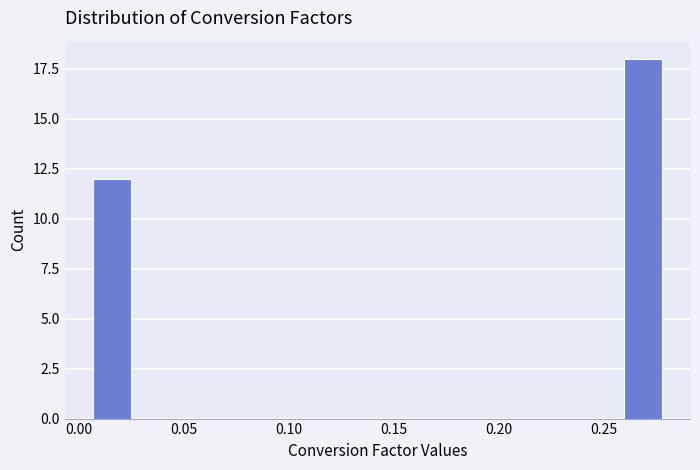

Around what value on the x-axis is the tallest bar? Give the approximate position of its centre, as read against the axis.

0.270